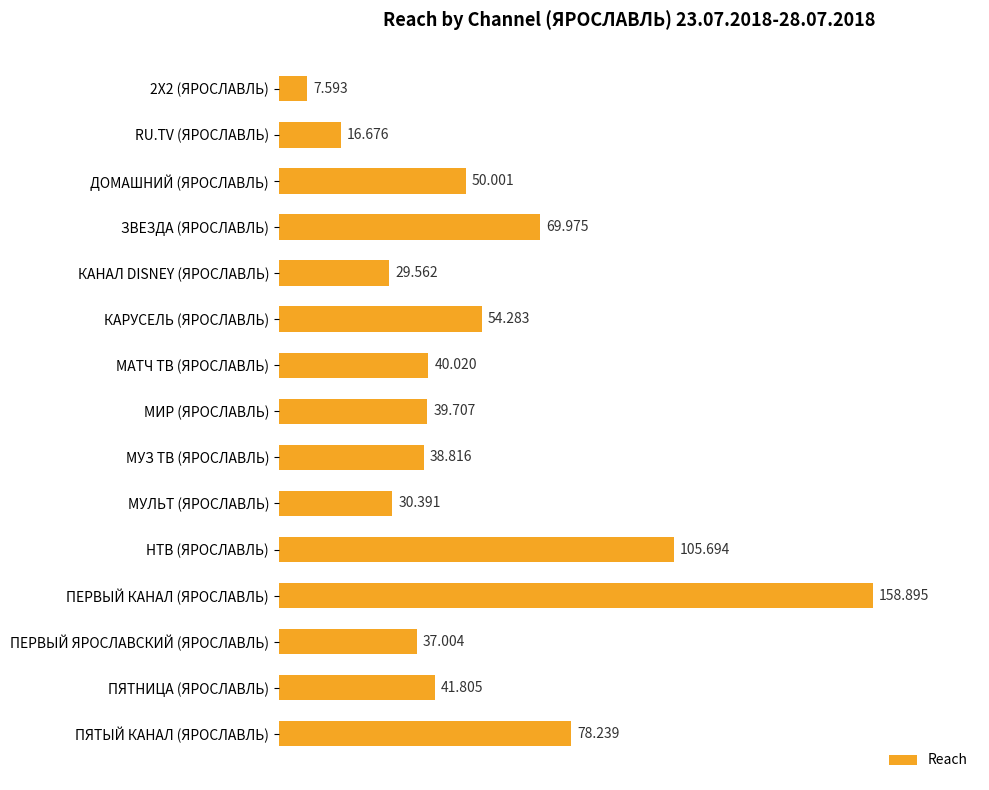

How many data points are less than 40?

7